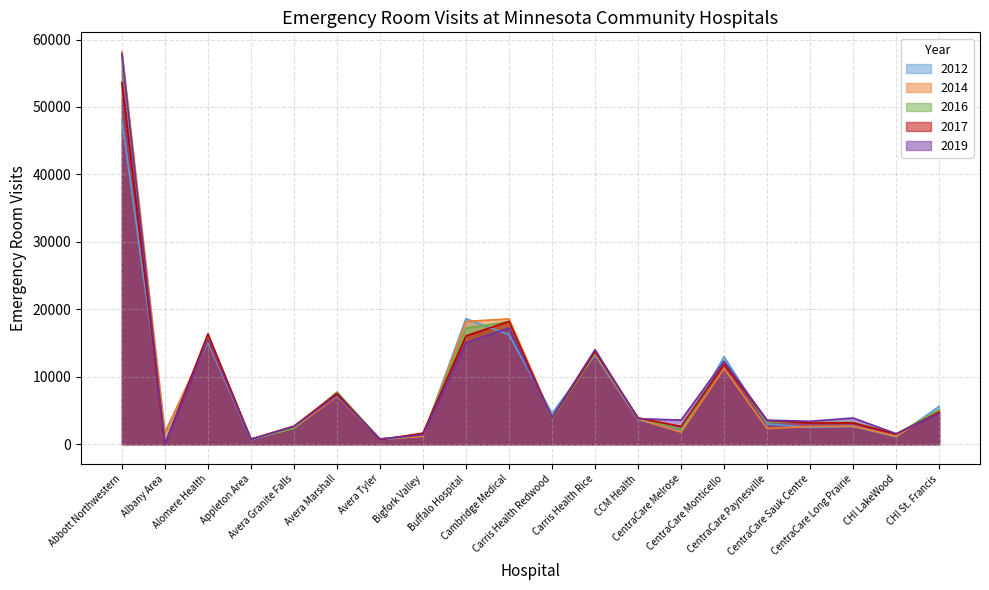

What is the label of the 1st point from the right?

CHI St. Francis